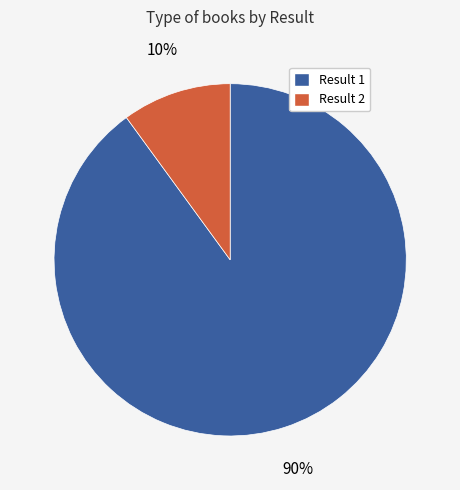

How many slices are in this pie chart?

2